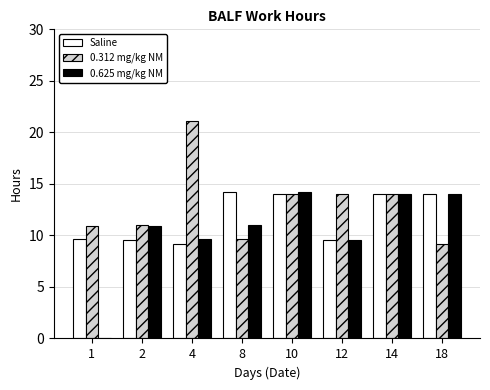

At which category does the chart reach its peak across all series?

4